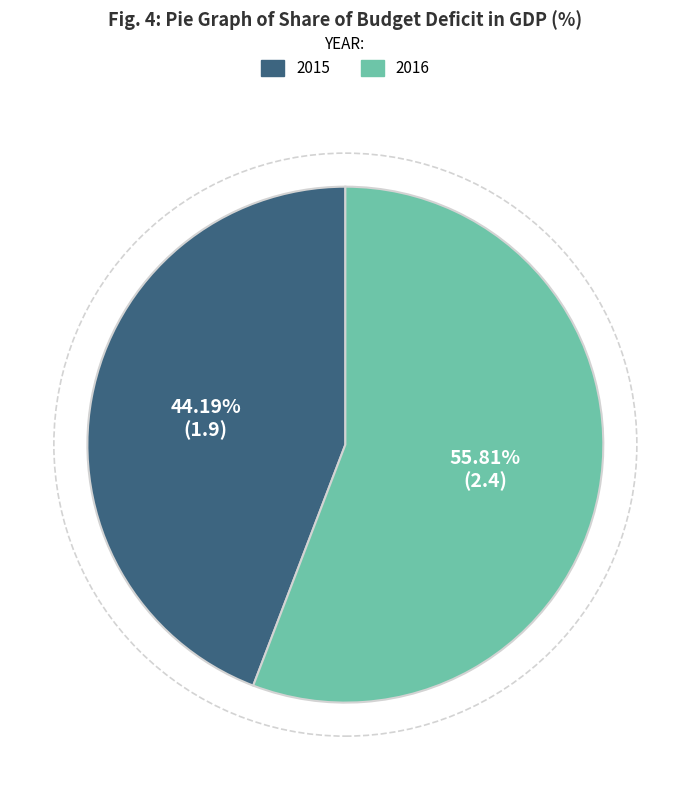

To the nearest percent, what percentage of the pie is 2016?

56%